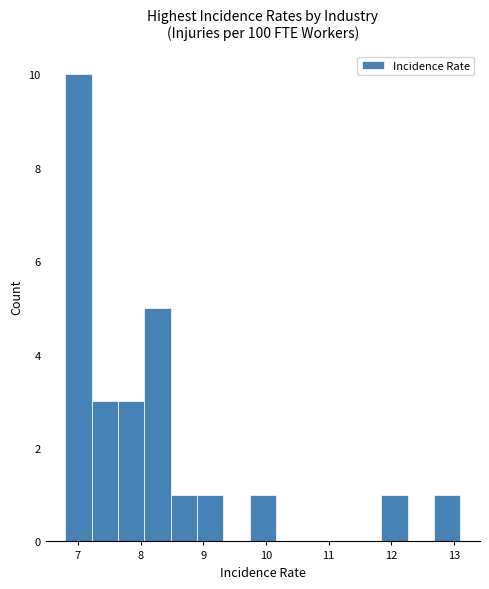

Reading left to right, transcribe this chart: for each bar, give the range it covers on the x-axis and its height. Neither the bar edges nor the heights are printed on the chart, so give them approximately, as read against the axes.

6.80 to 7.22: 10
7.22 to 7.64: 3
7.64 to 8.06: 3
8.06 to 8.48: 5
8.48 to 8.90: 1
8.90 to 9.32: 1
9.32 to 9.74: 0
9.74 to 10.16: 1
10.16 to 10.58: 0
10.58 to 11.00: 0
11.00 to 11.42: 0
11.42 to 11.84: 0
11.84 to 12.26: 1
12.26 to 12.68: 0
12.68 to 13.10: 1